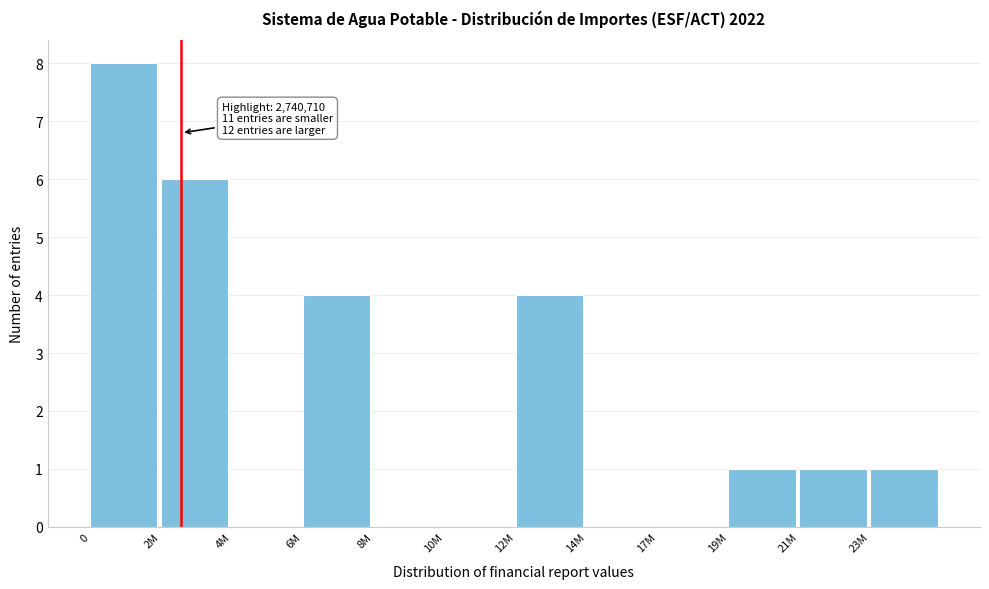

Reading left to right, list all the values displayed in this chart.

0=8	2M=6	4M=0	6M=4	8M=0	10M=0	12M=4	14M=0	17M=0	19M=1	21M=1	23M=1